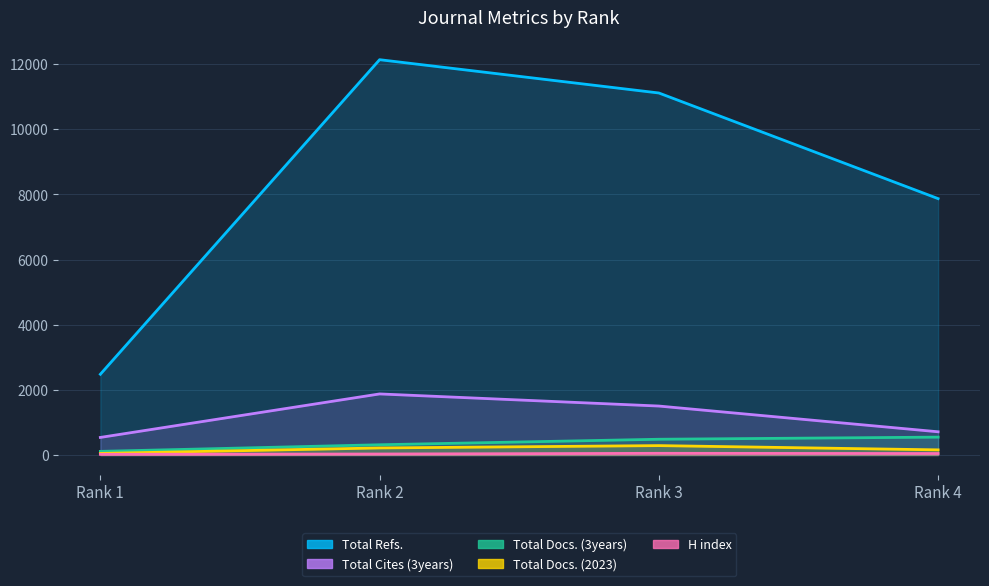

True or false: Total Cites (3years) has more than 2 interior local peaks.

False